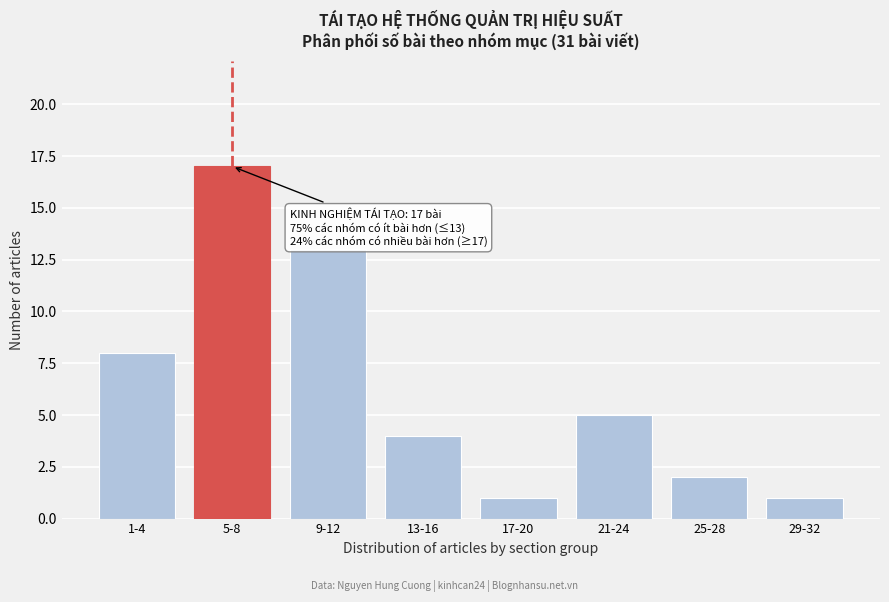

Reading left to right, extract all data points from this chart.

1-4=8	5-8=17	9-12=13	13-16=4	17-20=1	21-24=5	25-28=2	29-32=1